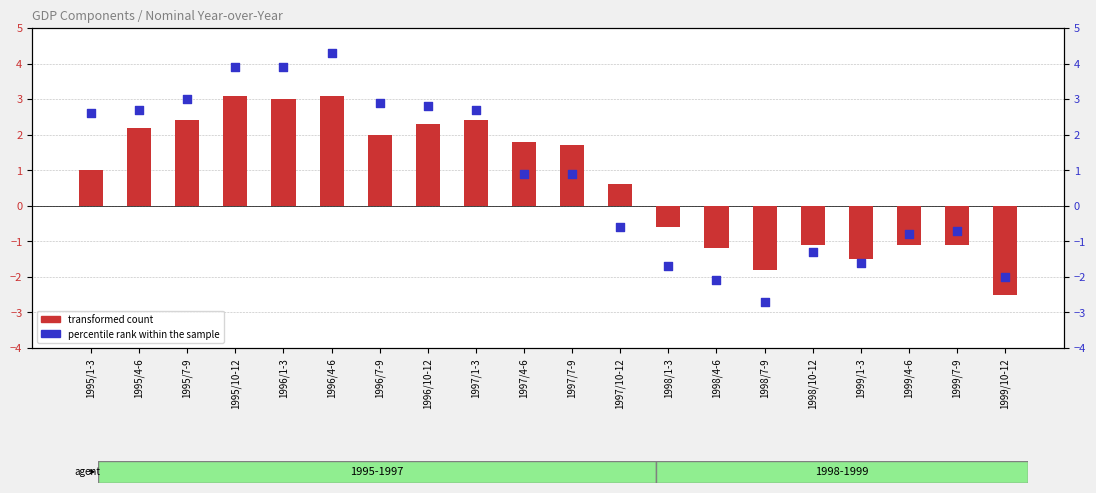

At how many categories does at least one series exceed 0?

12